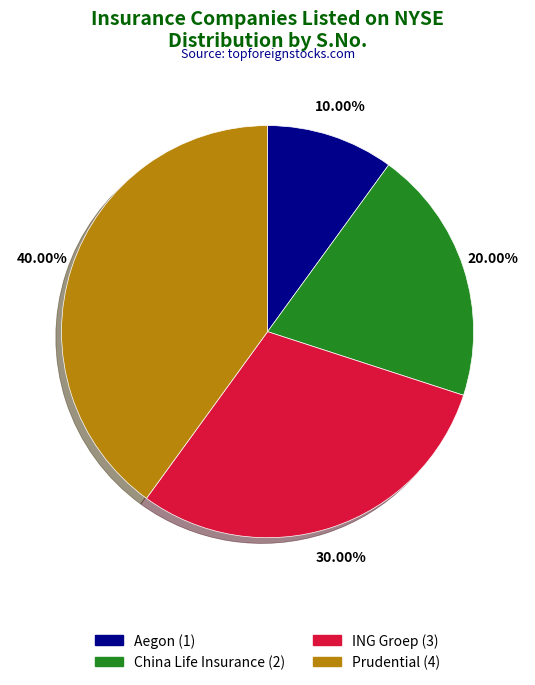

How many slices are in this pie chart?

4